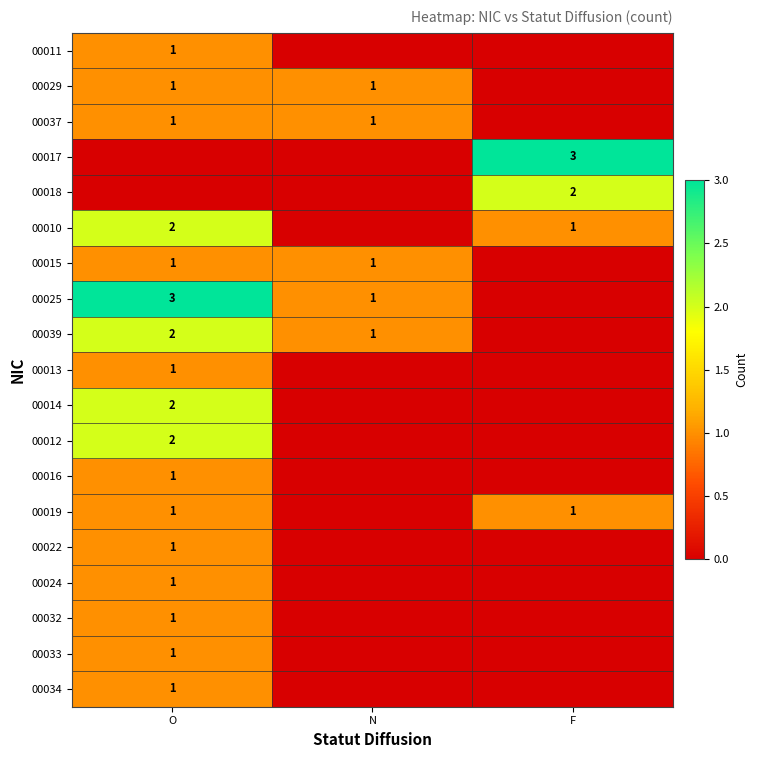

The 00015 series shows 1 at O. True or false?

True